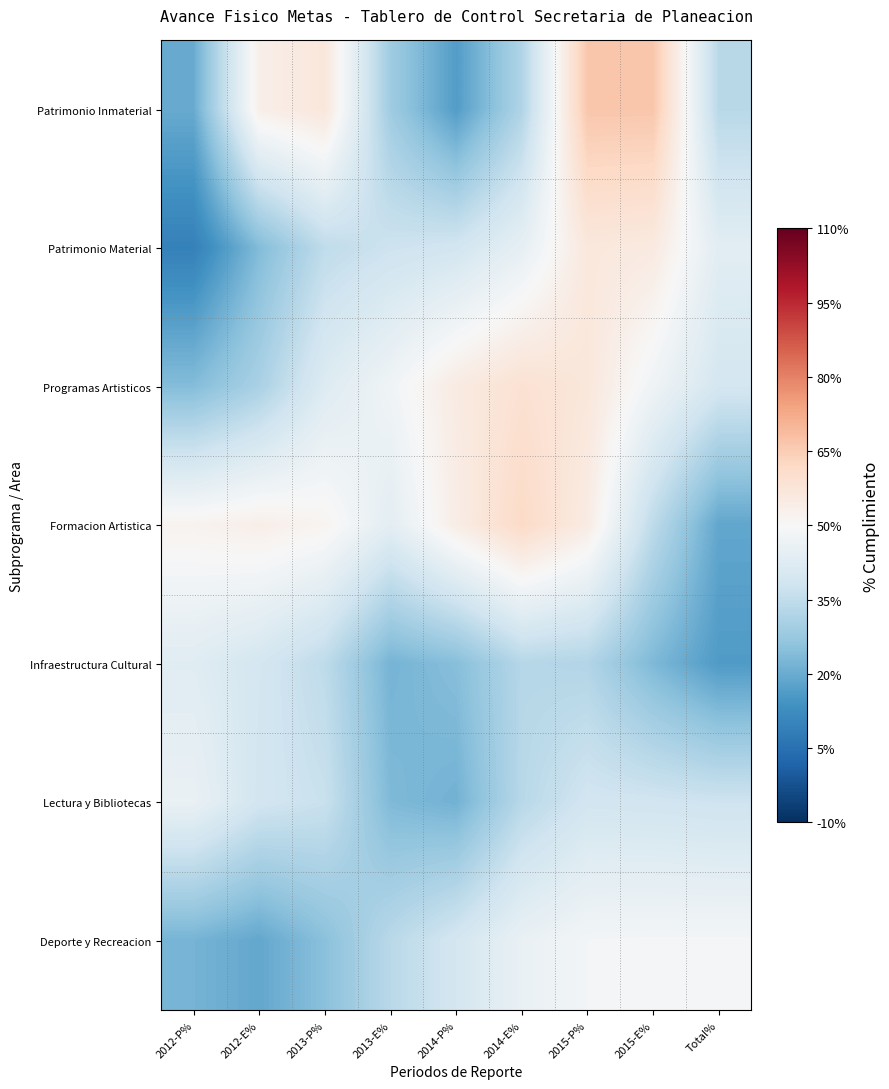

At 2015-E%, list the series in order from largest to smallest.

Patrimonio Inmaterial, Patrimonio Material, Deporte y Recreacion, Programas Artisticos, Lectura y Bibliotecas, Formacion Artistica, Infraestructura Cultural